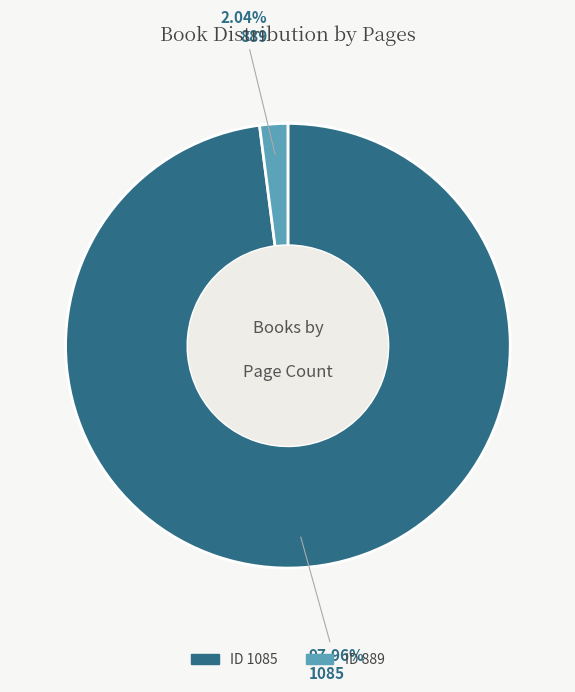

Does any single category account for the majority?

Yes